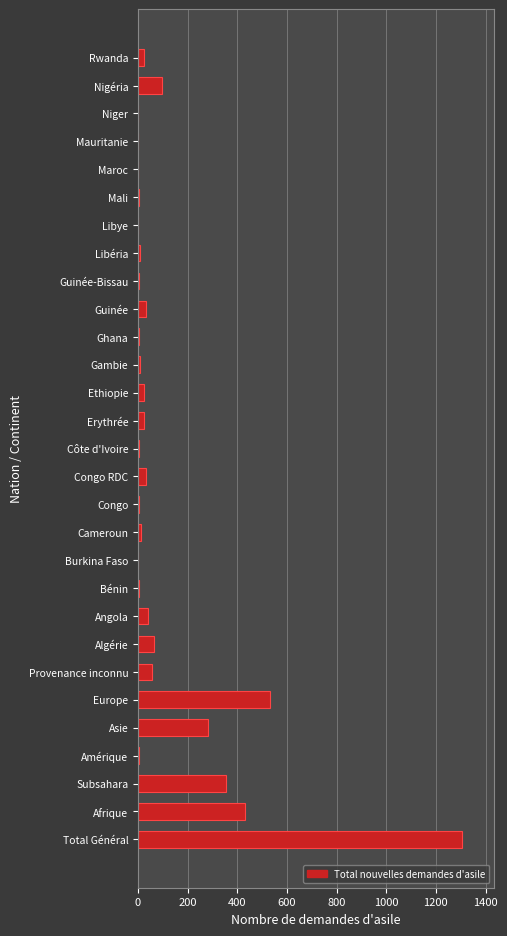

Which has a higher value, Amérique or Congo RDC?

Congo RDC